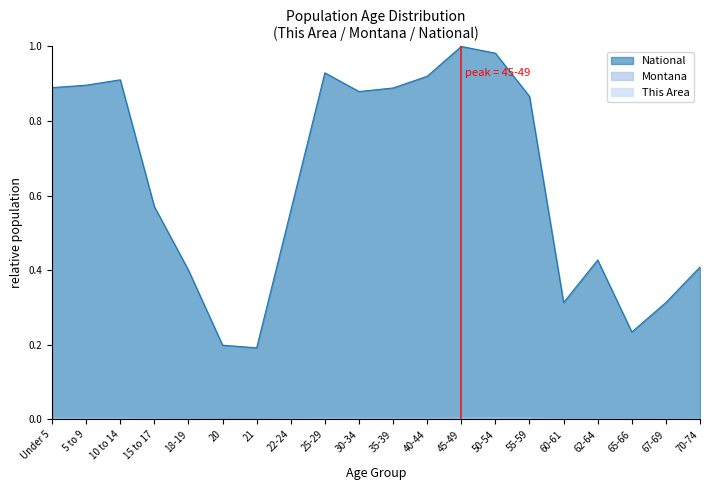

Reading right to left, transcribe all the data shown in this chart.

This Area: 0.0	0.0	0.0	0.0	0.0	0.0	0.0	0.0	0.0	0.0	0.0	0.0	0.0	0.0	0.0	0.0	0.0	0.0	0.0	0.0
Montana: 0.0	0.0	0.0	0.0	0.0	0.0	0.0	0.0	0.0	0.0	0.0	0.0	0.0	0.0	0.0	0.0	0.0	0.0	0.0	0.0
National: 0.4	0.3	0.2	0.4	0.3	0.9	1.0	1.0	0.9	0.9	0.9	0.9	0.6	0.2	0.2	0.4	0.6	0.9	0.9	0.9